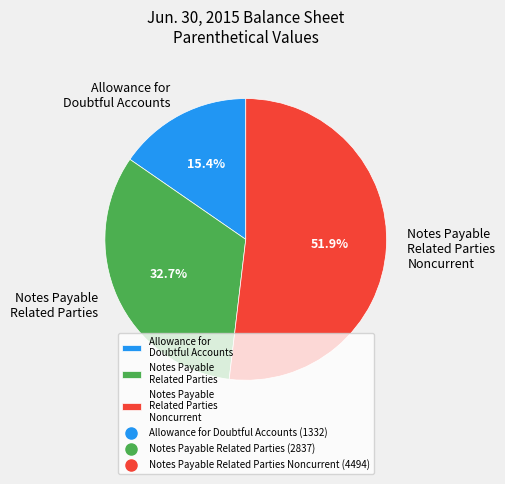

What is the ratio of the value at Notes Payable Related Parties to the value at Notes Payable Related Parties Noncurrent?

0.6